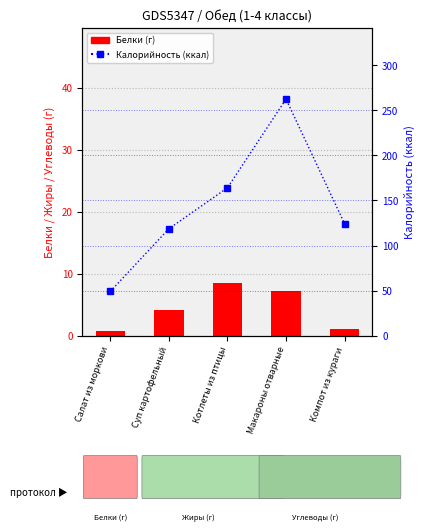

Reading left to right, what are all the values shown in this chart?

Белки (г): Салат из моркови=0.7	Суп картофельный=4.1	Котлеты из птицы=8.4	Макароны отварные=7.2	Компот из кураги=1.1
Калорийность (ккал): Салат из моркови=49.0	Суп картофельный=118.6	Котлеты из птицы=164.0	Макароны отварные=262.5	Компот из кураги=124.2